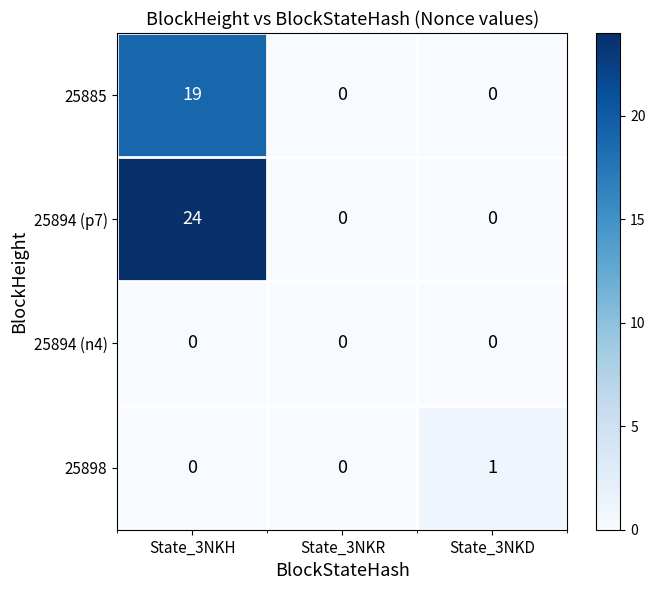

True or false: 25885 has a value of 7 at State_3NKH.

False